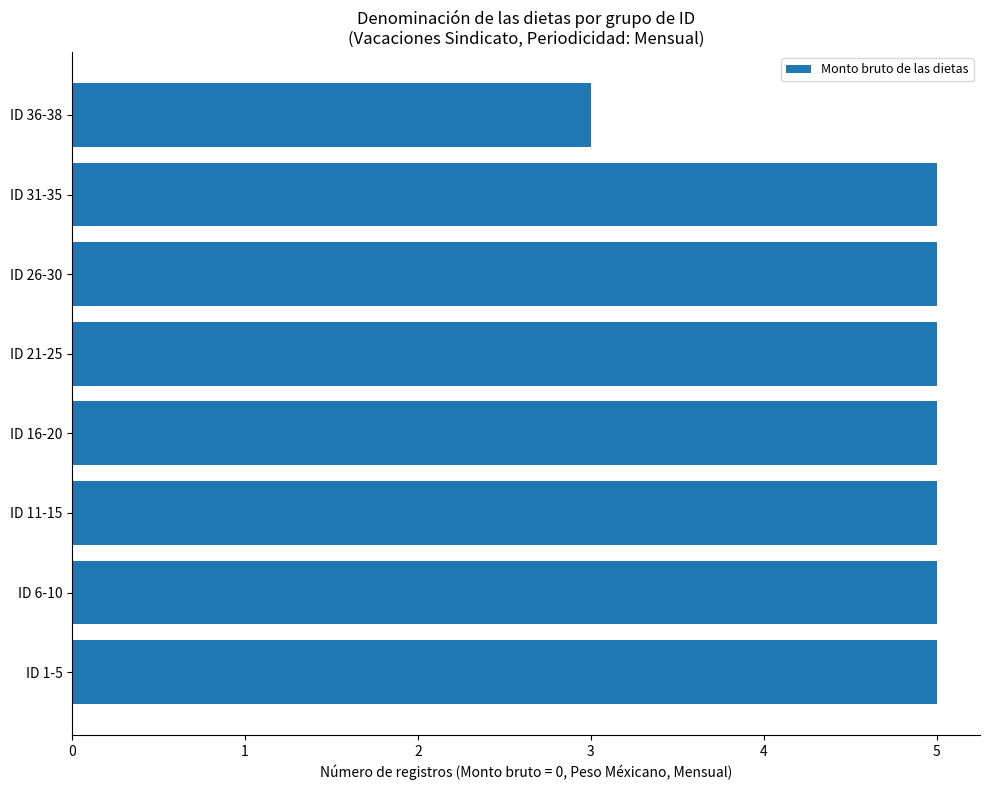

Reading top to bottom, what are all the values shown in this chart?

ID 36-38=3	ID 31-35=5	ID 26-30=5	ID 21-25=5	ID 16-20=5	ID 11-15=5	ID 6-10=5	ID 1-5=5